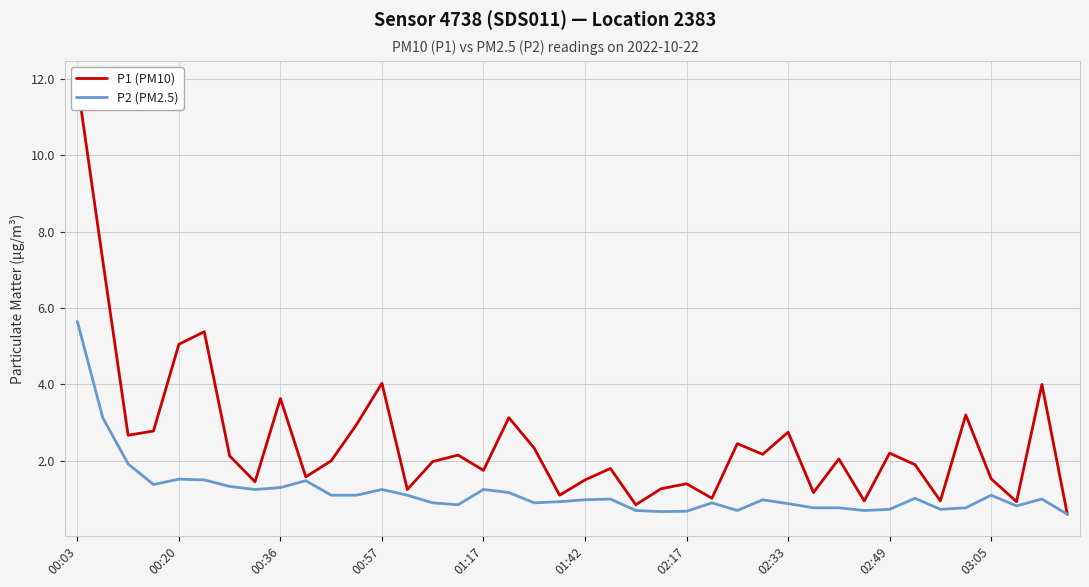

At which label does P1 (PM10) first exceed 2?

00:03